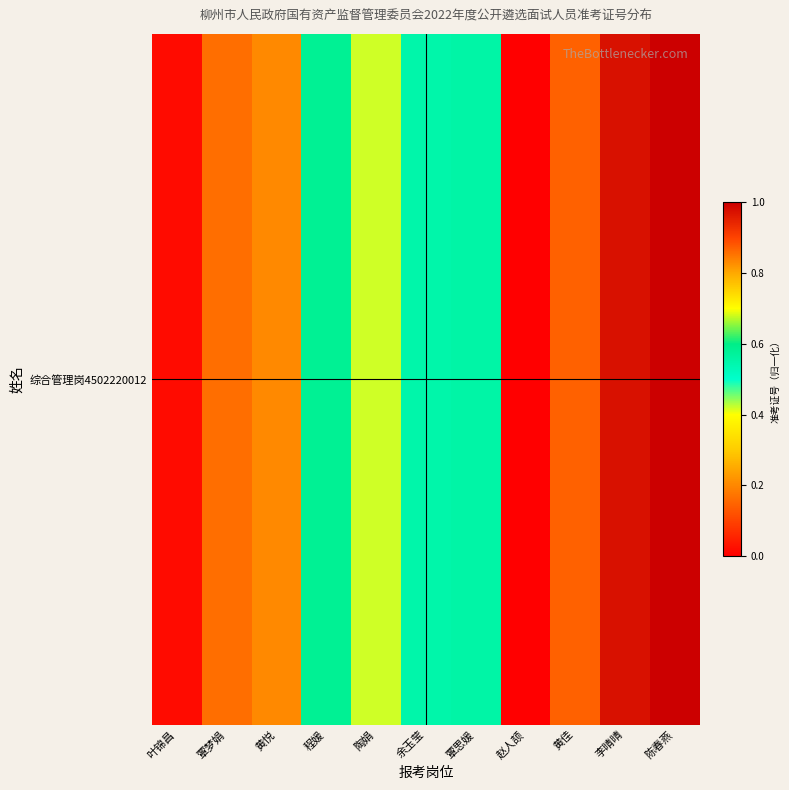

Is it true that the value at 黄佳 is 0.1?

True